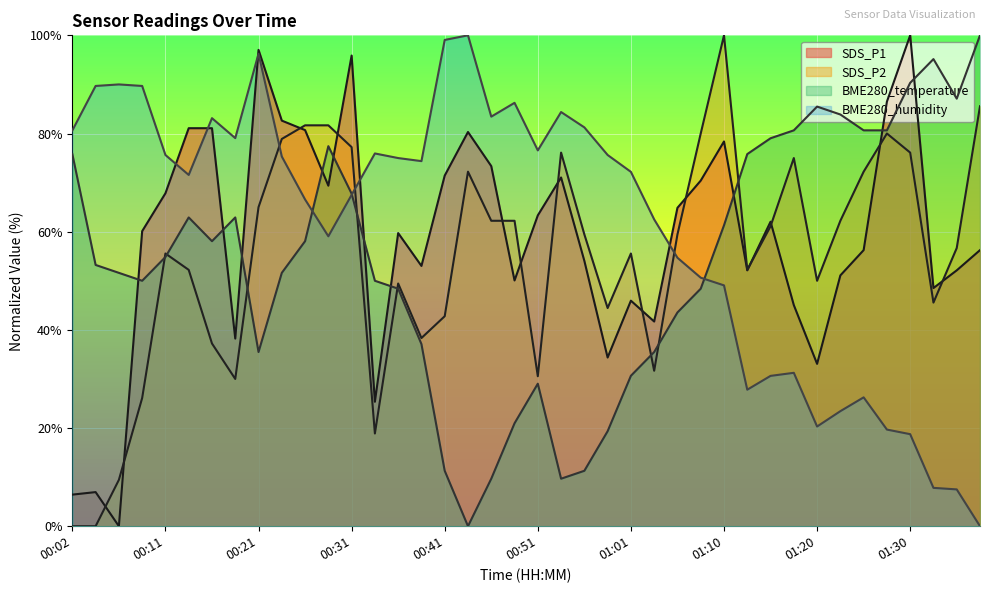

Which series has the largest range (max minus min)?

SDS_P1